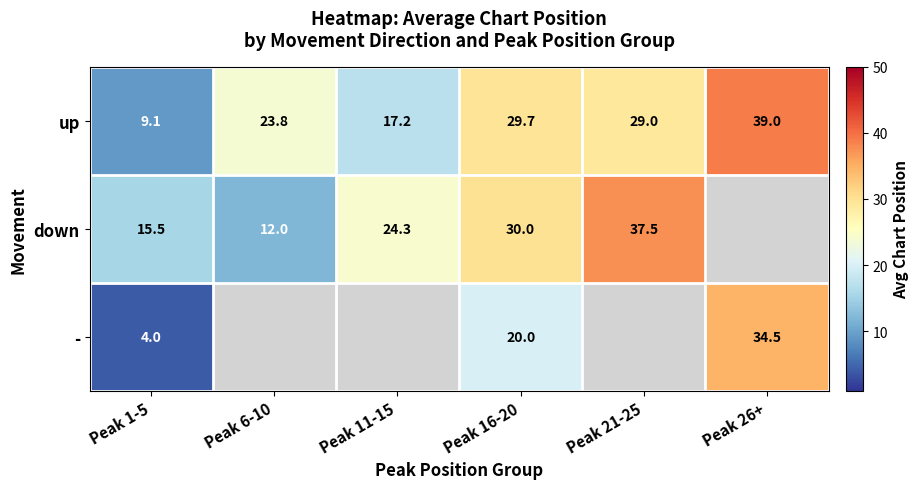

Which category has the highest value across all series?

Peak 26+